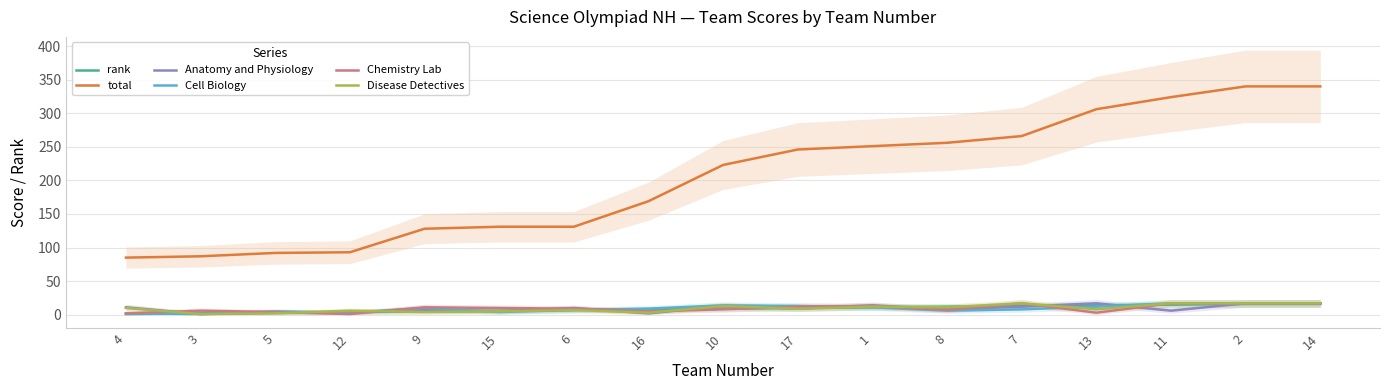

True or false: total and Chemistry Lab cross at least once.

False